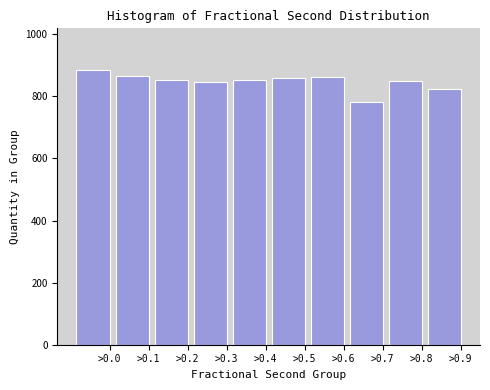

What is the approximate value at >0.3?

846